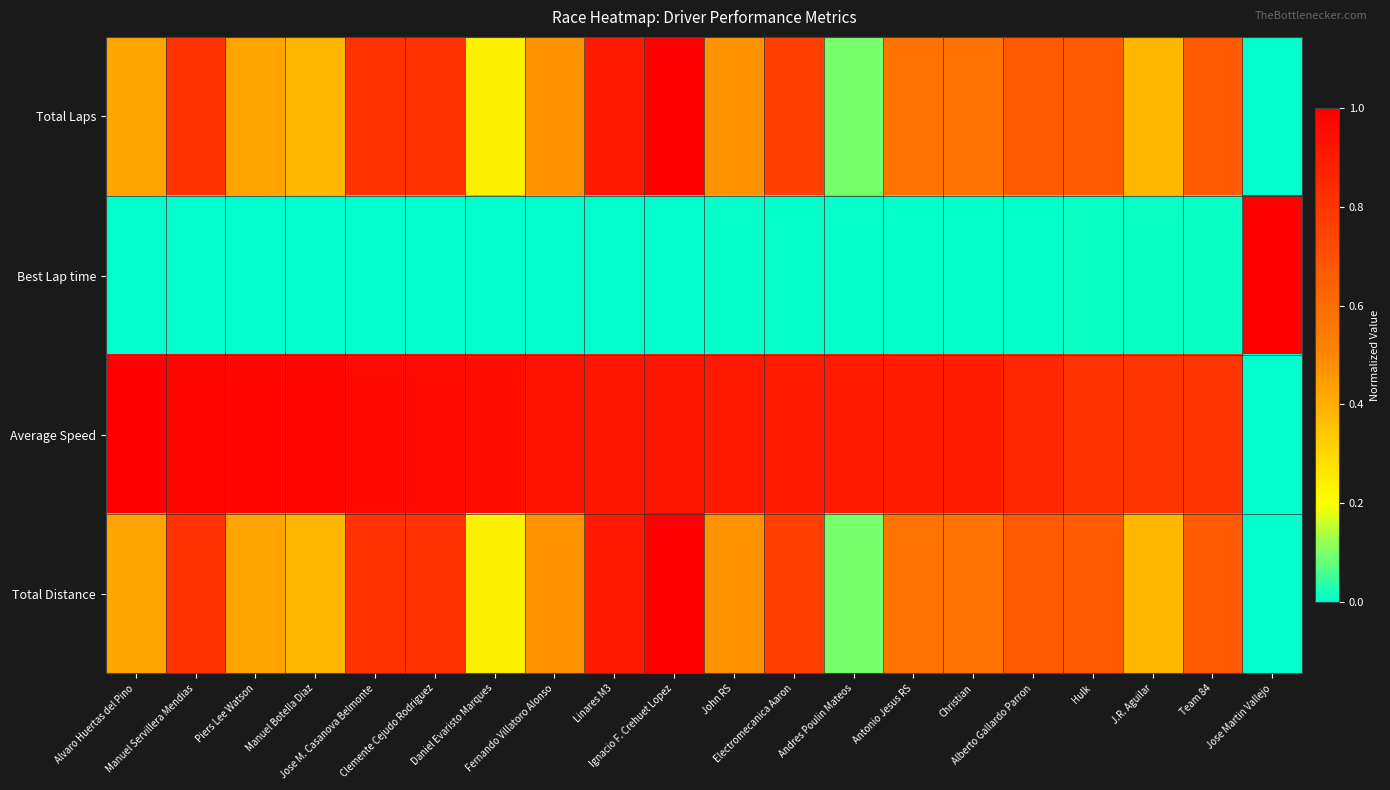

At which category does the chart reach its minimum across all series?

Jose Martin Vallejo